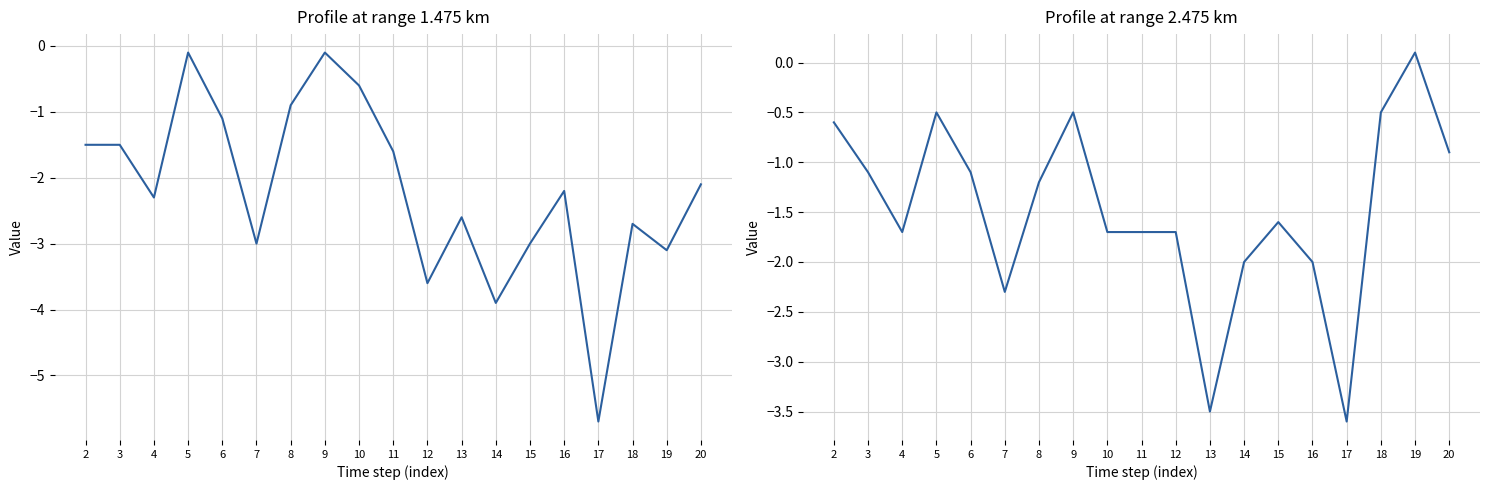

Count the number of data series in this chart.

2